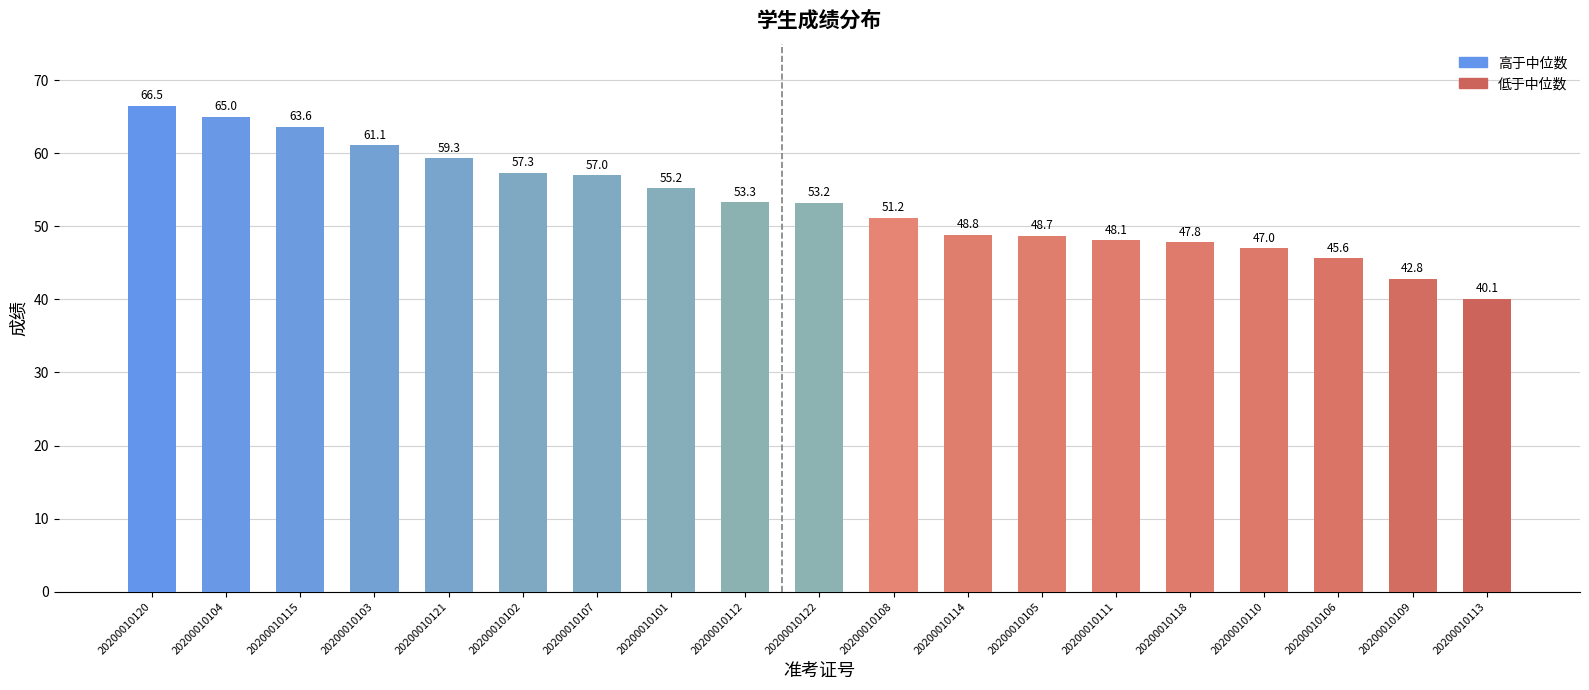

At which category does the chart reach its minimum across all series?

20200010113